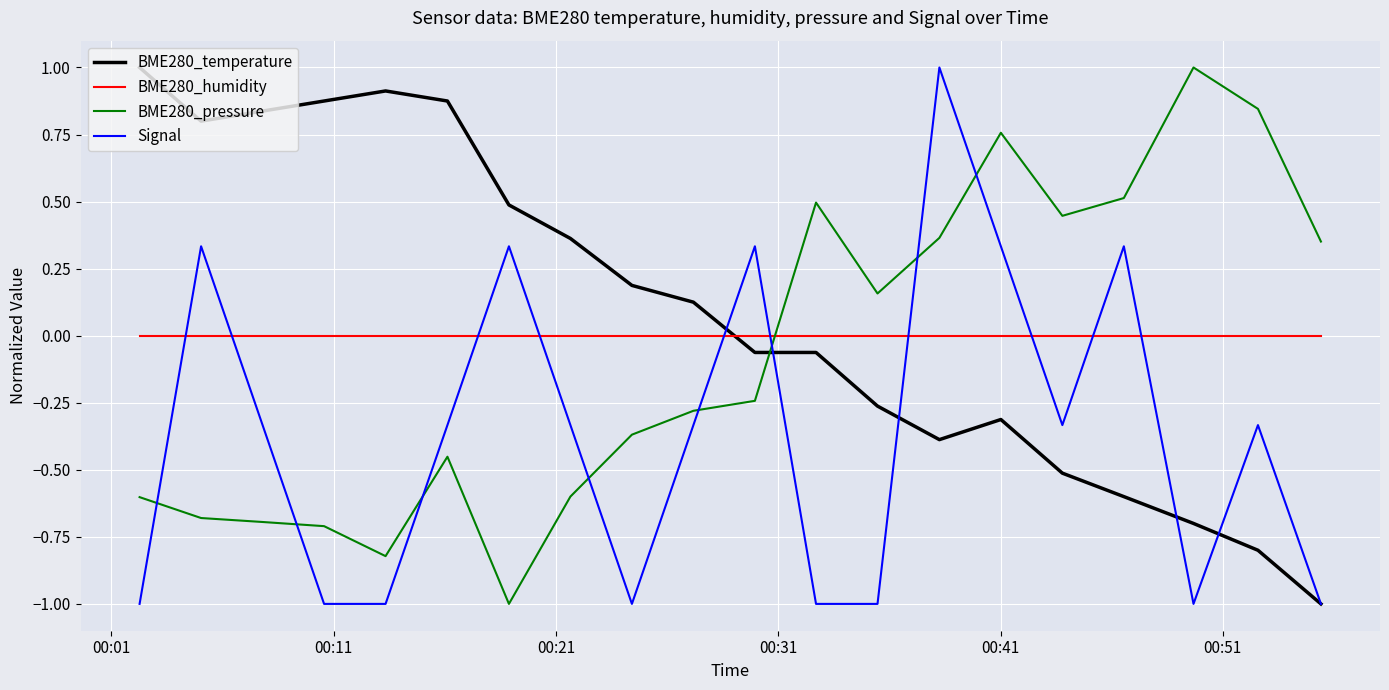

List the series in order of their overall mean, lowest first.

Signal, BME280_pressure, BME280_humidity, BME280_temperature